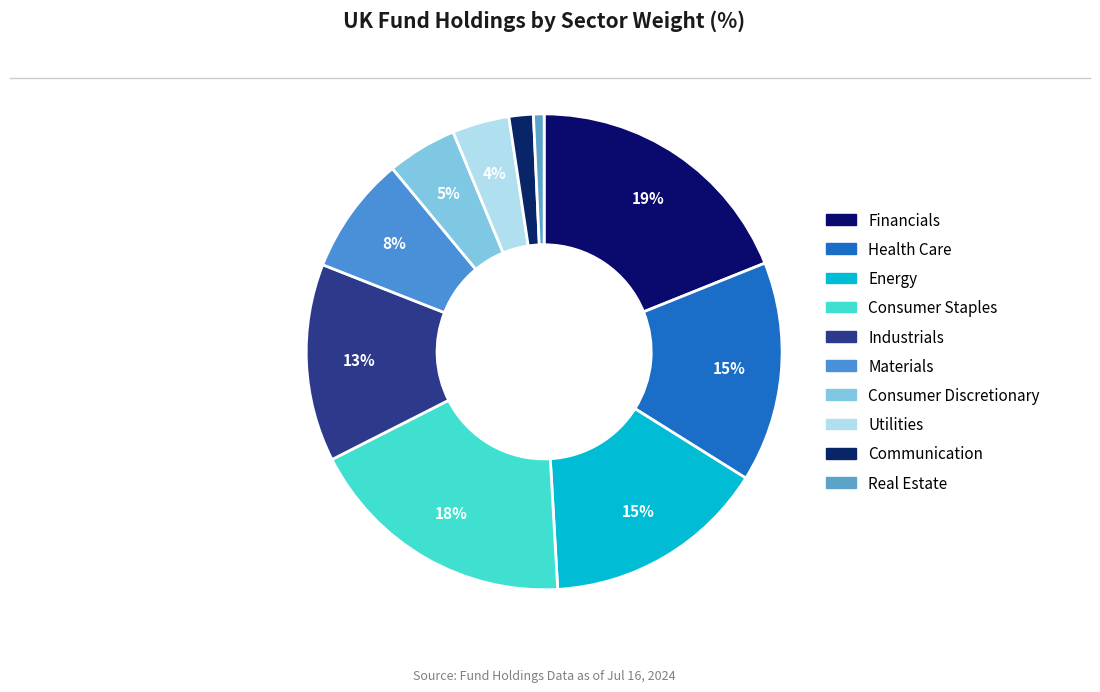

Which category has the smallest portion of the pie?

Real Estate